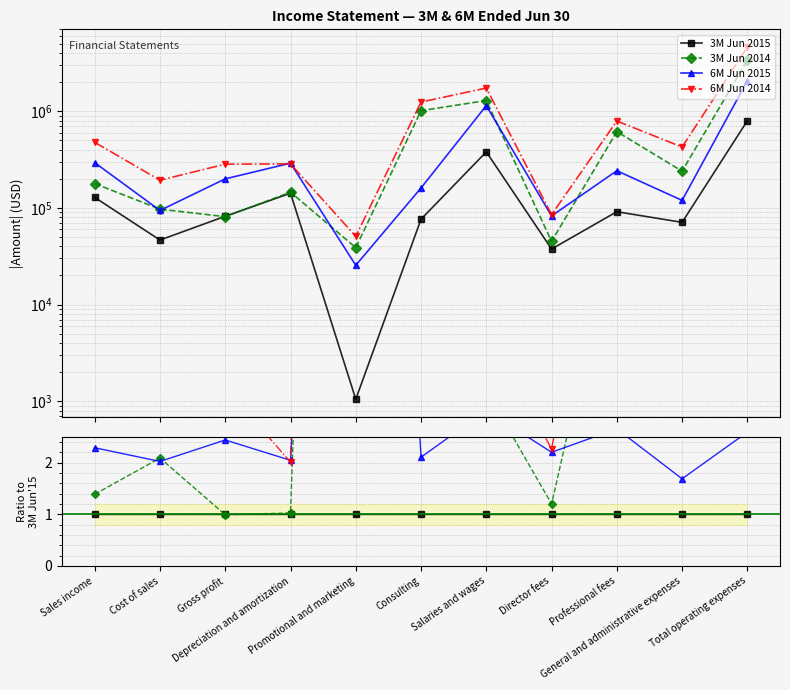

Rank the series by their maximum value, from highest to lowest.

6M Jun 2014, 3M Jun 2014, 6M Jun 2015, 3M Jun 2015